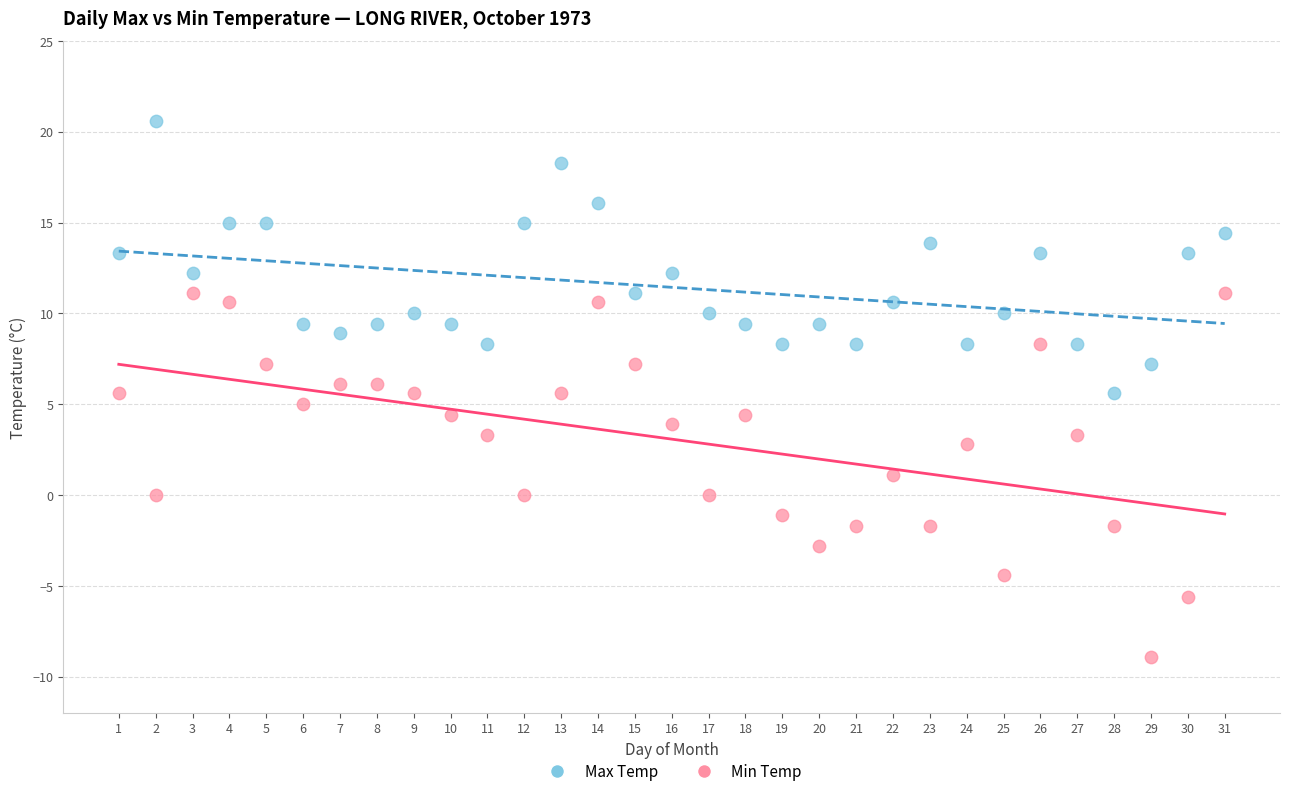

Which series reaches the minimum Y coordinate?

Min Temp